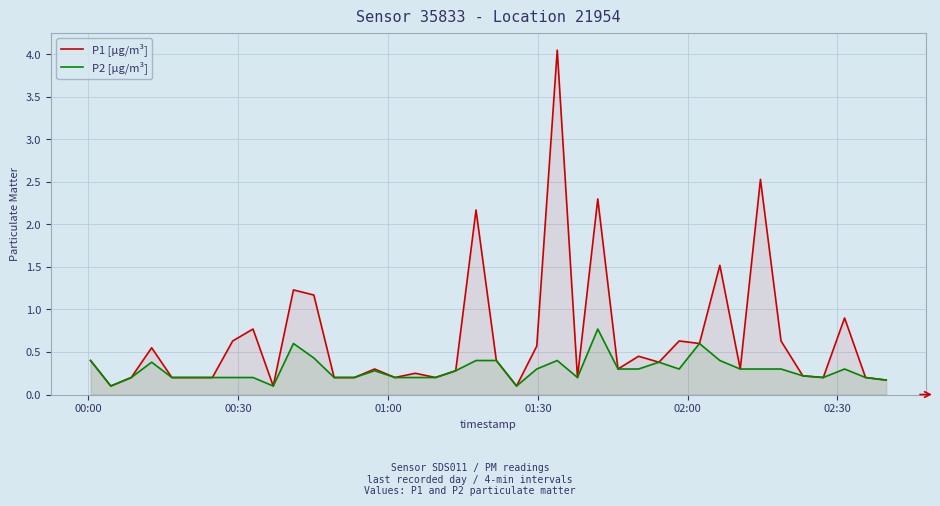

Rank the series by their maximum value, from lowest to highest.

P2 [µg/m³], P1 [µg/m³]